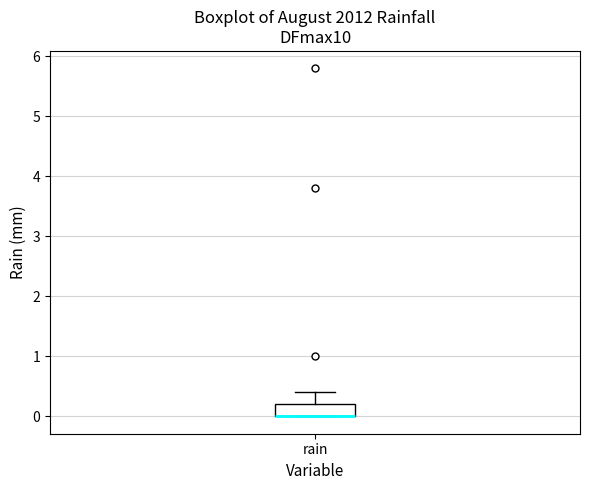

Transcribe this box plot: give where the median line is, the range the box spans, and where the two whiskers end, as read against the y-axis. The values are not printed on the chart, so give them approximately, as read against the axis.

median 0.0 (drawn on the box's lower edge), box 0.0 to 0.2, whiskers 0.0 to 0.4